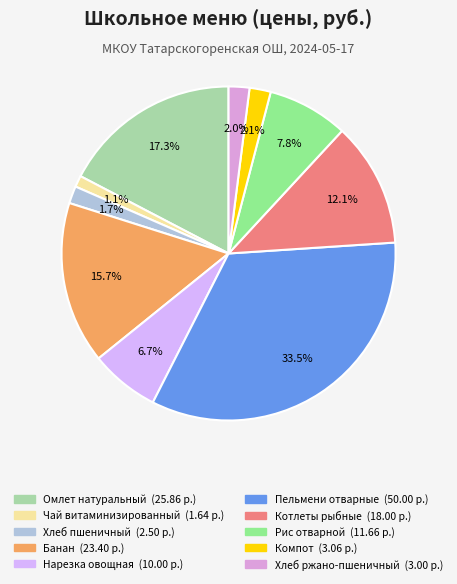

Is Хлеб ржано-пшеничный the majority of the pie?

No